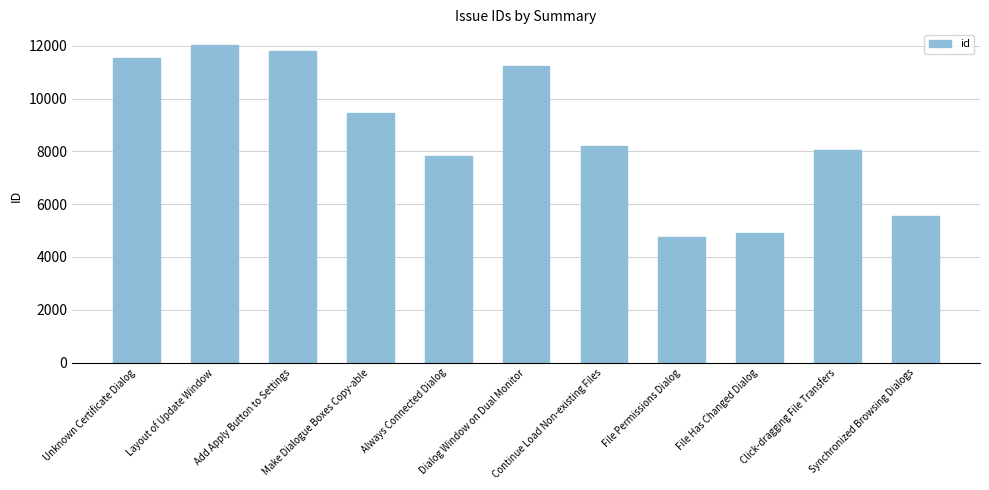

Does the chart contain any negative values?

No